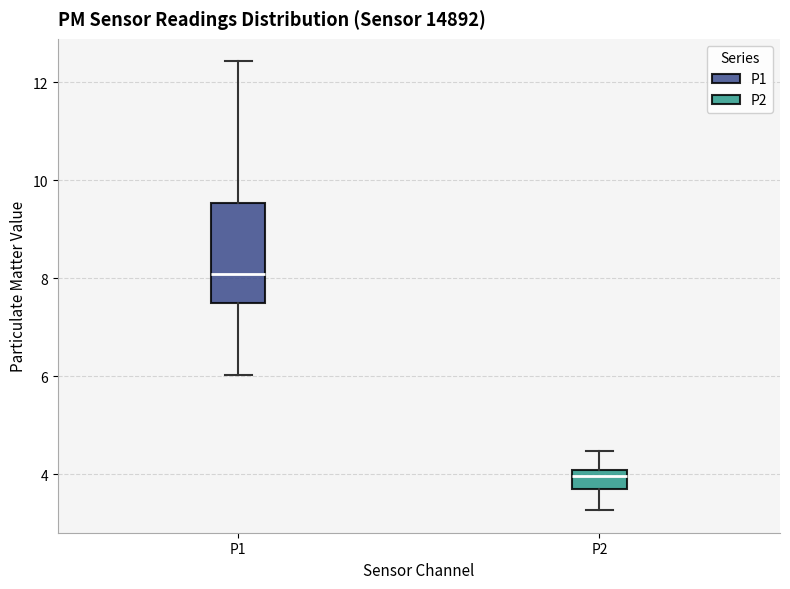

Which box has the lowest median line?

P2